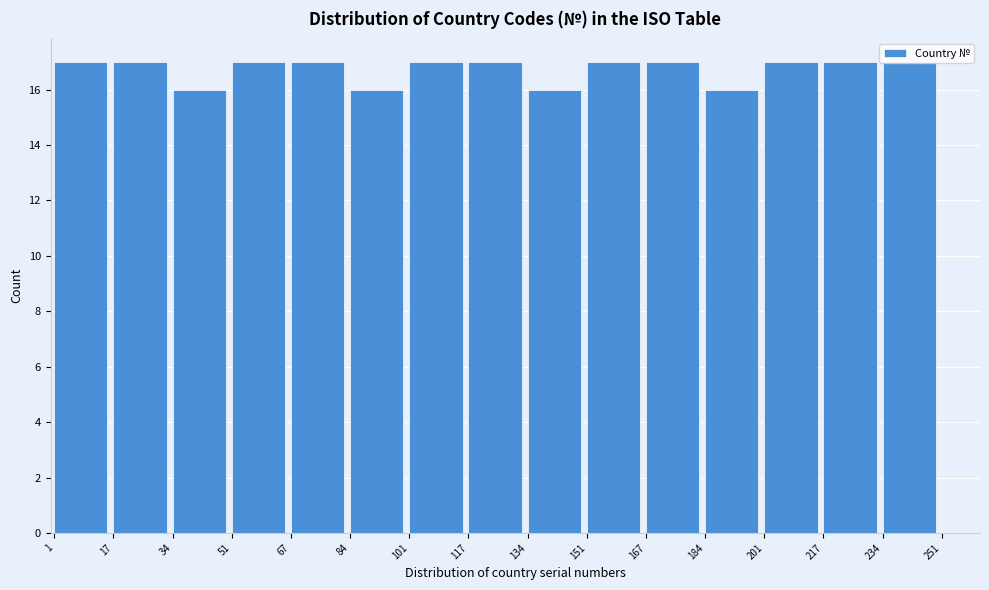

Reading left to right, list every bar in this chart as the range it spans on the x-axis followed by its height. The values are not printed on the chart, so give them approximately, as read against the axis.

1 to 17: 17
17 to 34: 17
34 to 51: 16
51 to 67: 17
67 to 84: 17
84 to 101: 16
101 to 117: 17
117 to 134: 17
134 to 151: 16
151 to 167: 17
167 to 184: 17
184 to 201: 16
201 to 217: 17
217 to 234: 17
234 to 251: 17